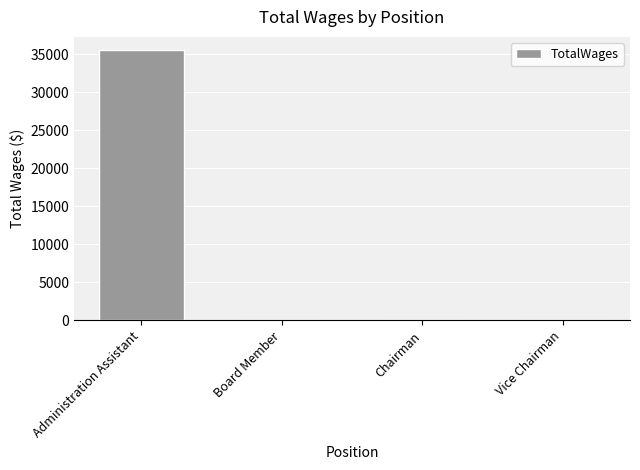

What is the sum of all values?

35488